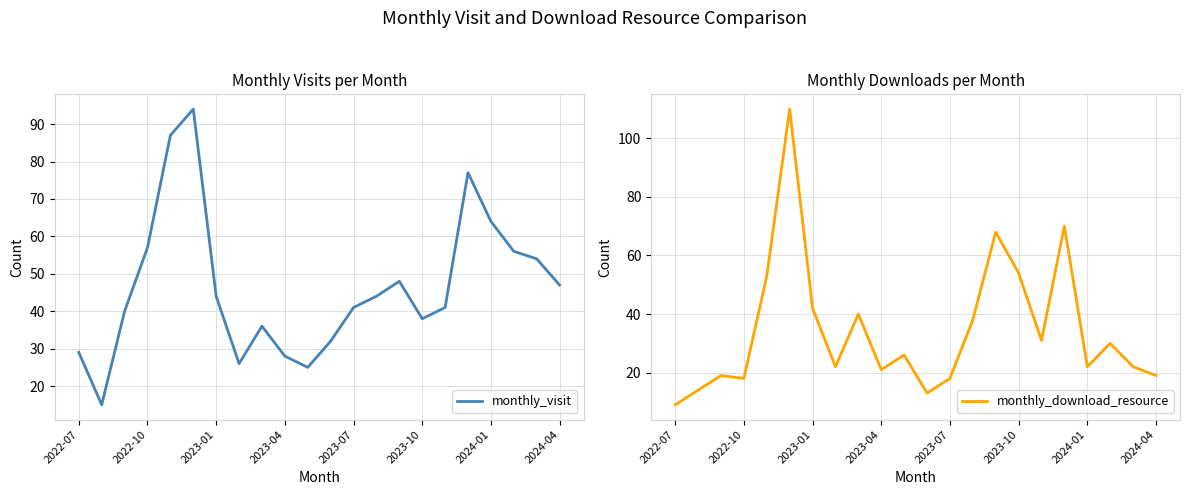

Where is monthly_download_resource nearest to the value 59?

2023-10